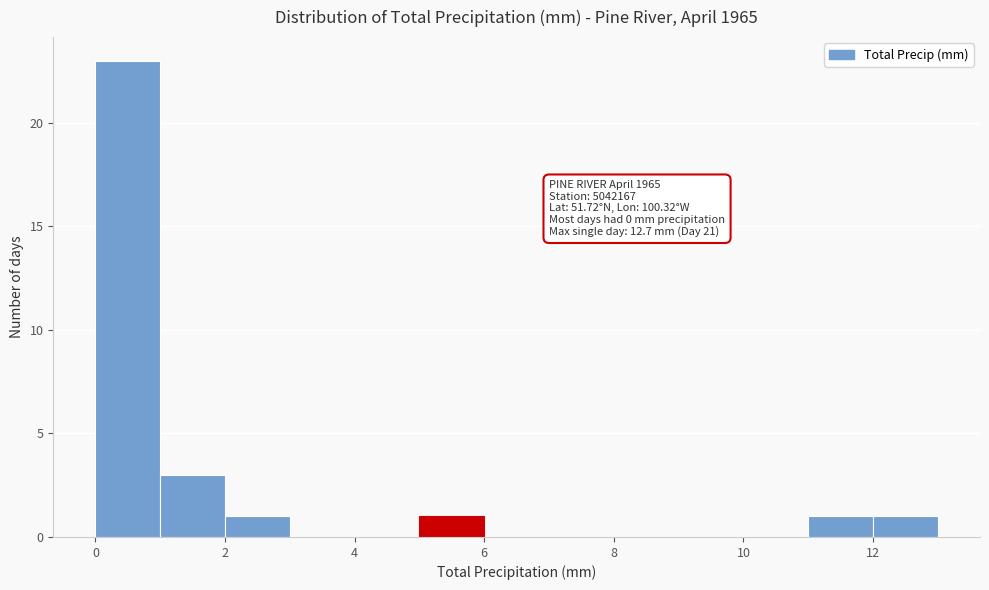

Over which range of the x-axis is the bar tallest?

0 to 1